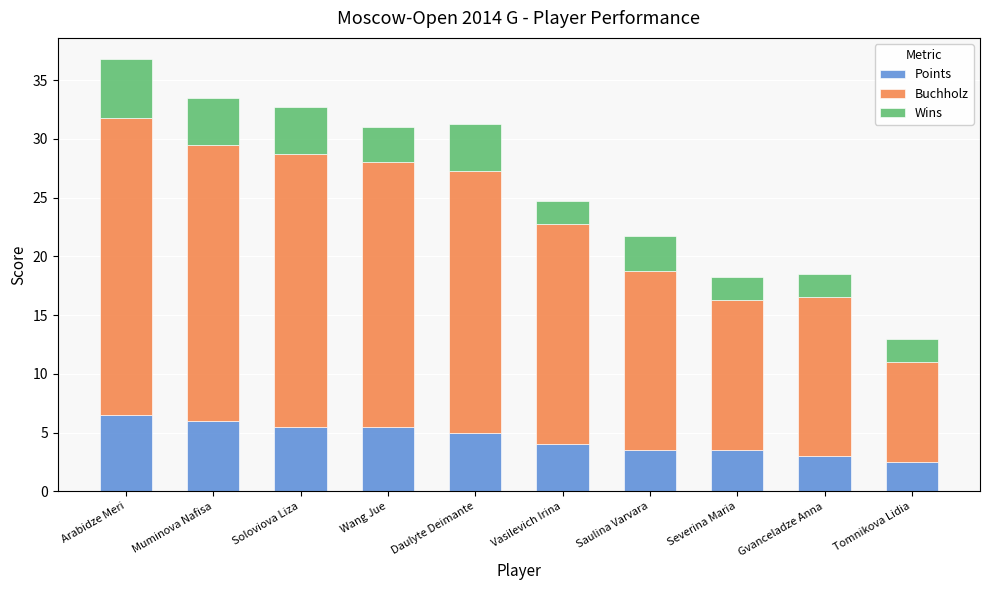

What is the sum of all Points values?

45.0